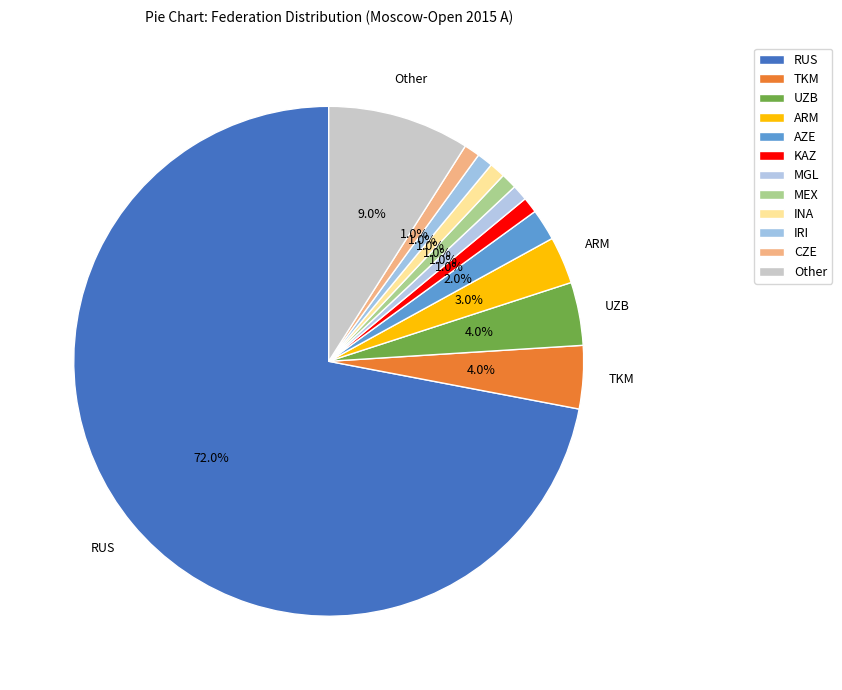

Is it true that AZE is 2% of the pie?

True